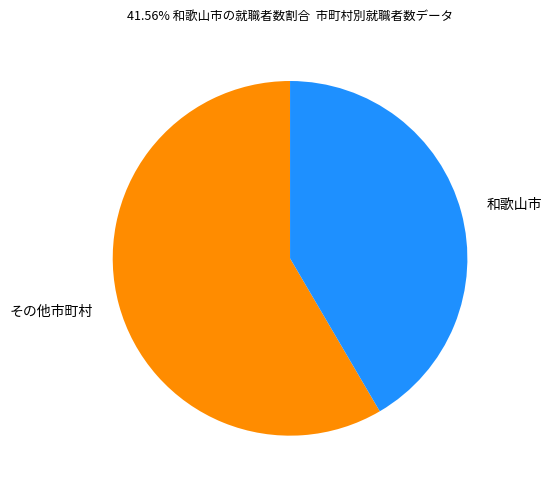

Rank the categories by value from highest to lowest.

その他市町村, 和歌山市